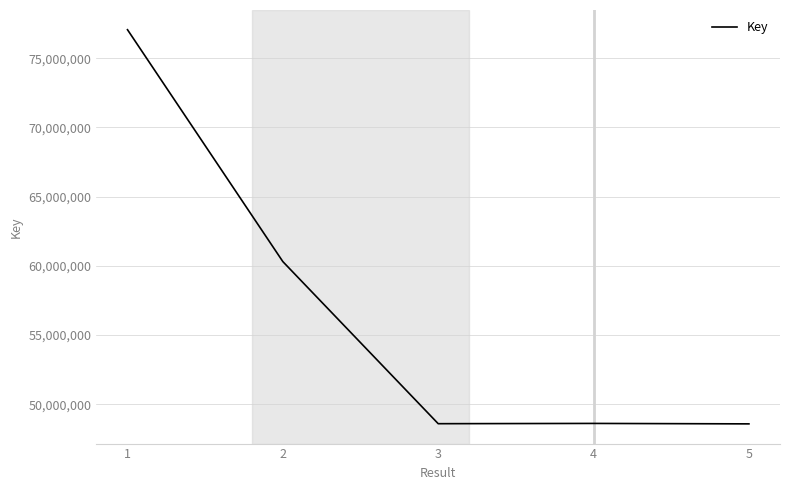

Which category has the highest value across all series?

1